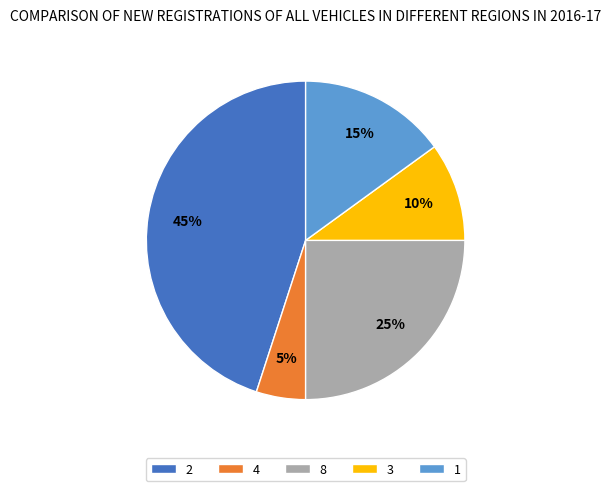

Is there a majority slice in this chart?

No